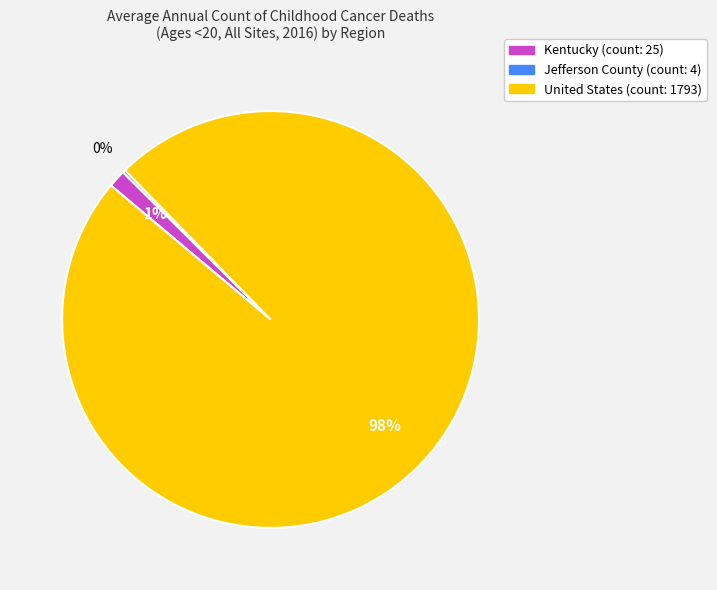

To the nearest percent, what portion does Kentucky represent?

1%